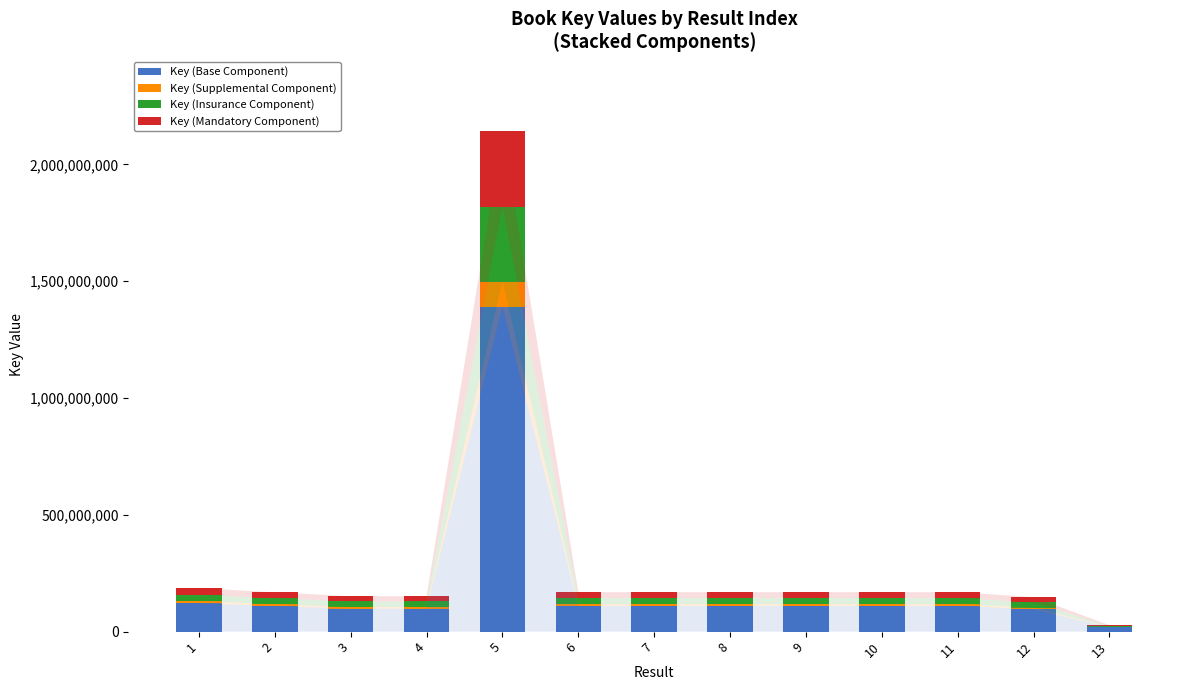

Does the chart contain stacked bars?

Yes